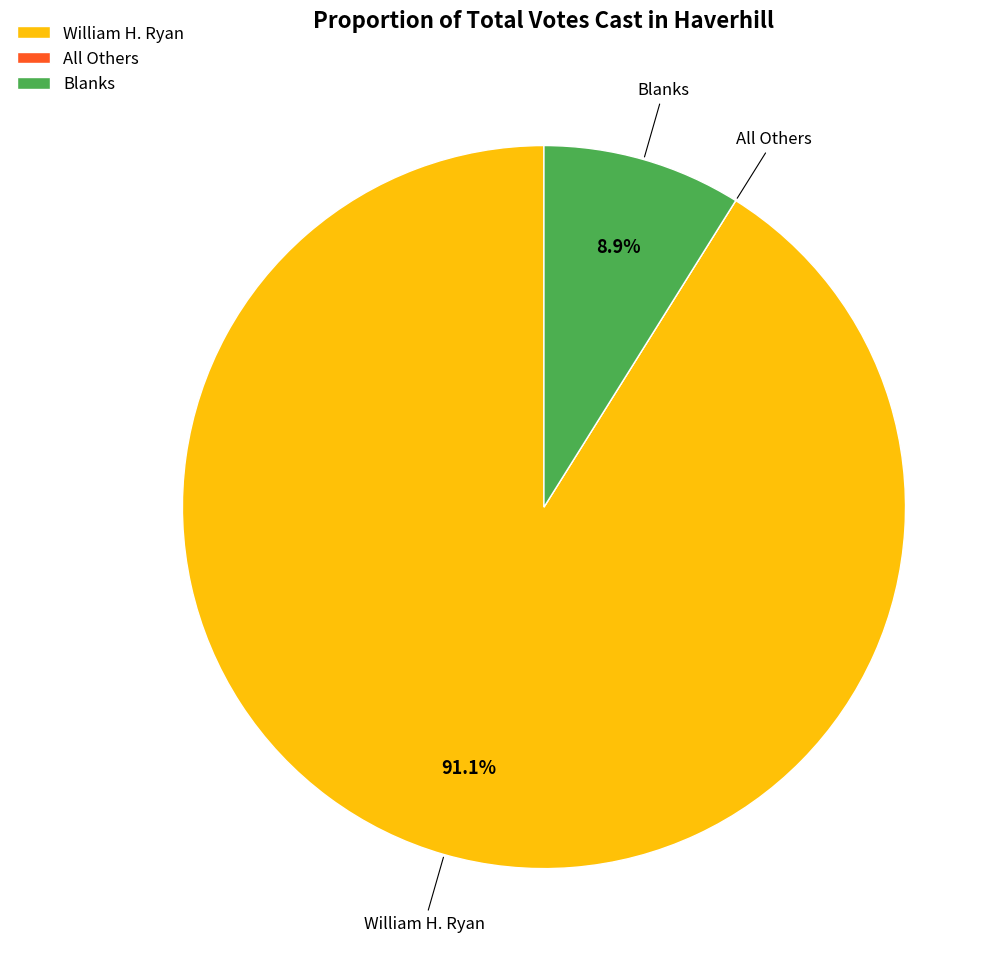

Which slice is the largest?

William H. Ryan